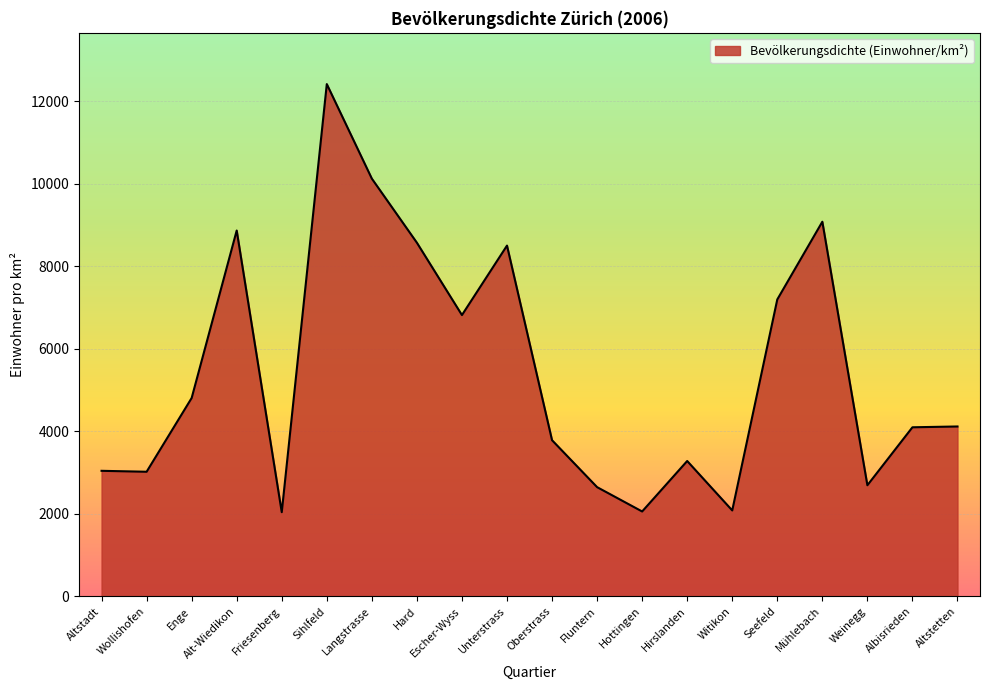

What is the difference between the values at Witikon and Altstetten?

2035.2